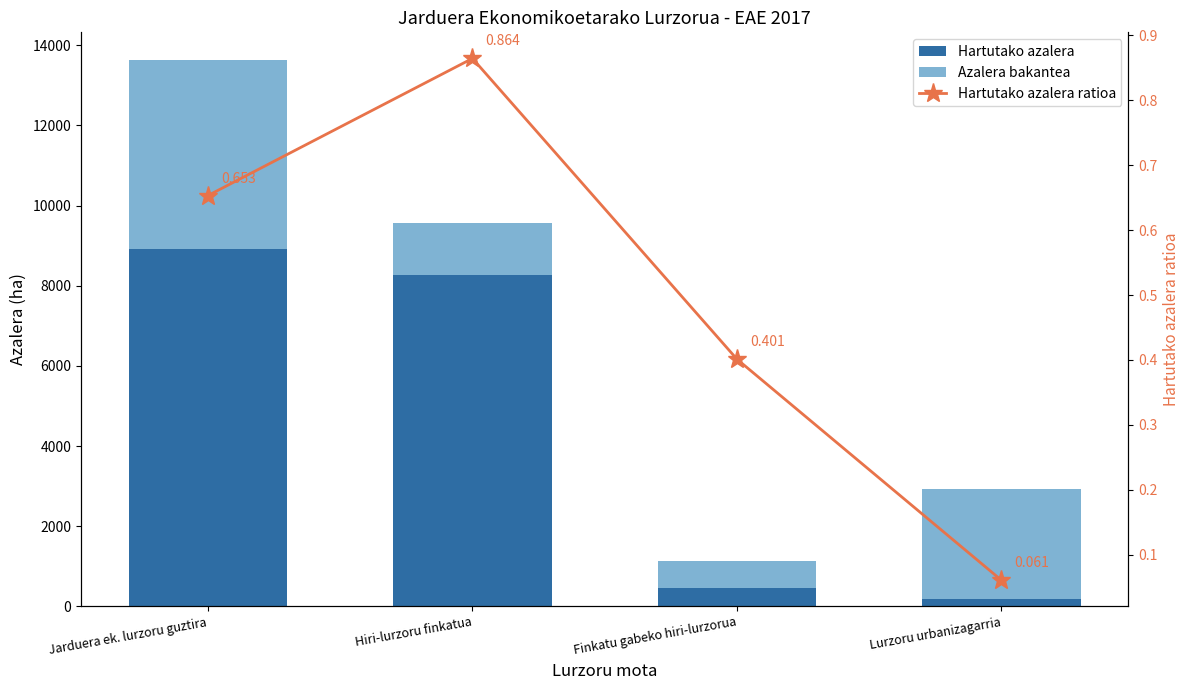

Which category has the lowest value in the Hartutako azalera ratioa series?

Lurzoru urbanizagarria